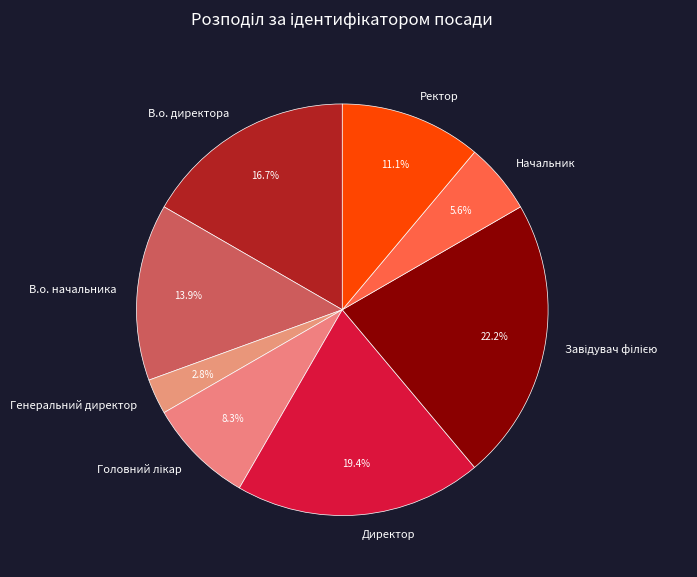

What is the smallest slice in the pie chart?

Генеральний директор